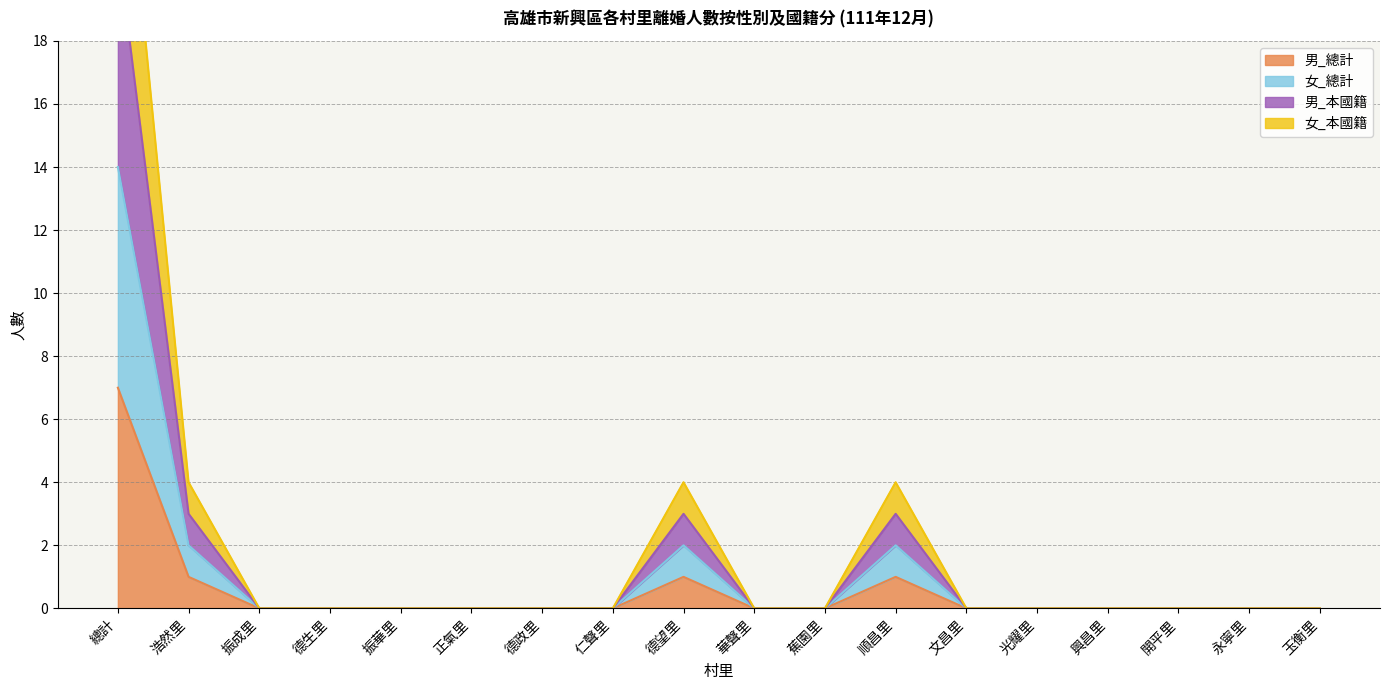

How many interior local peaks does the 男_本國籍 series have?

2